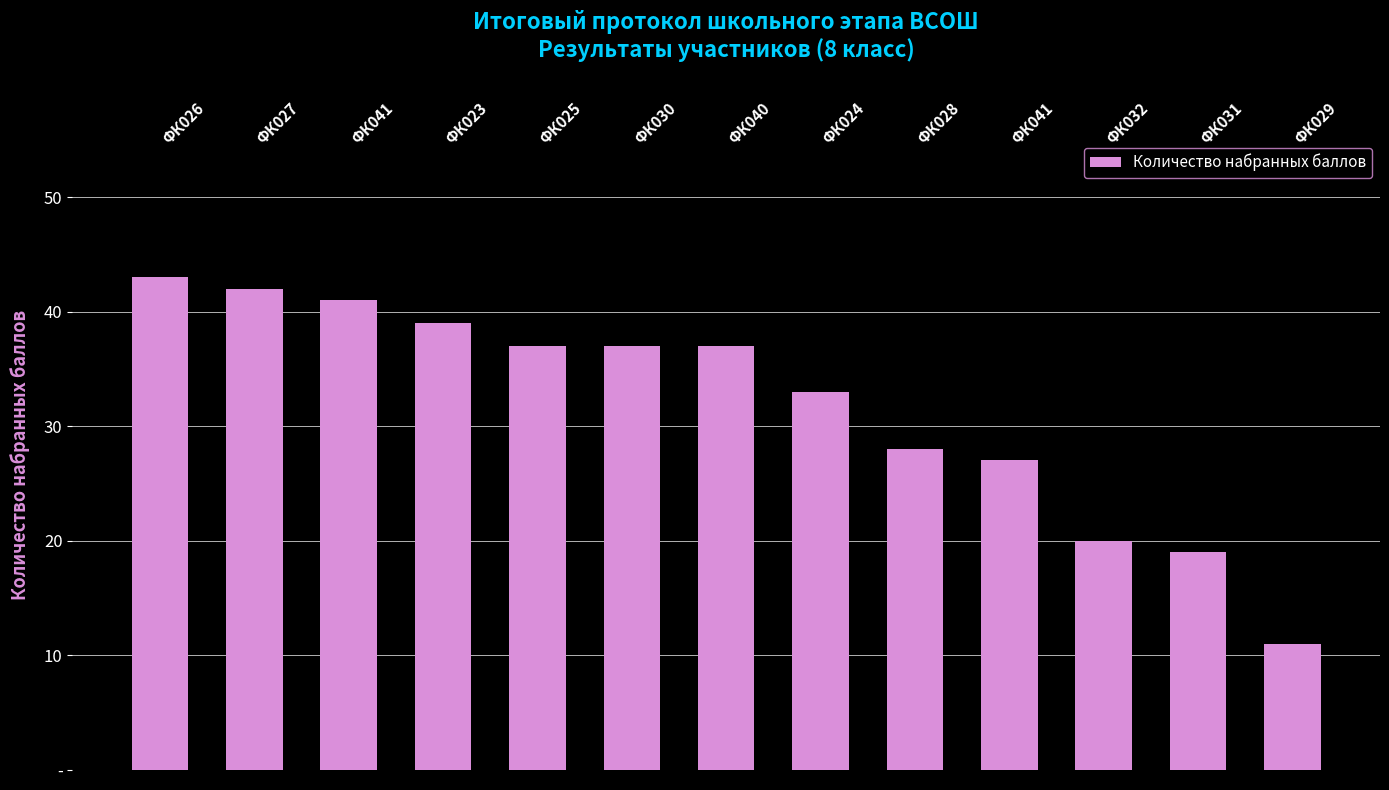

Are the bars horizontal?

No